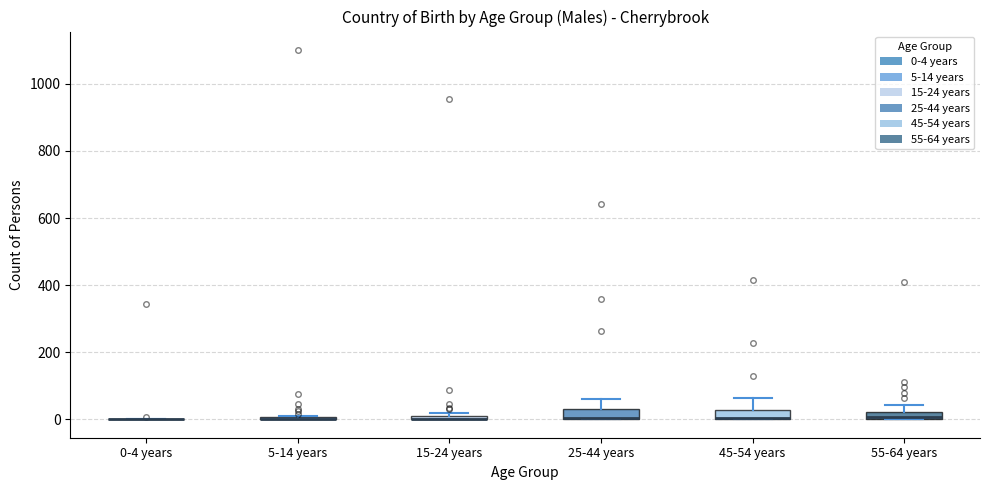

Where is the upper edge of the box for 45-54 years on the y-axis? The values are not printed on the chart, so give them approximately, as read against the axis.

20